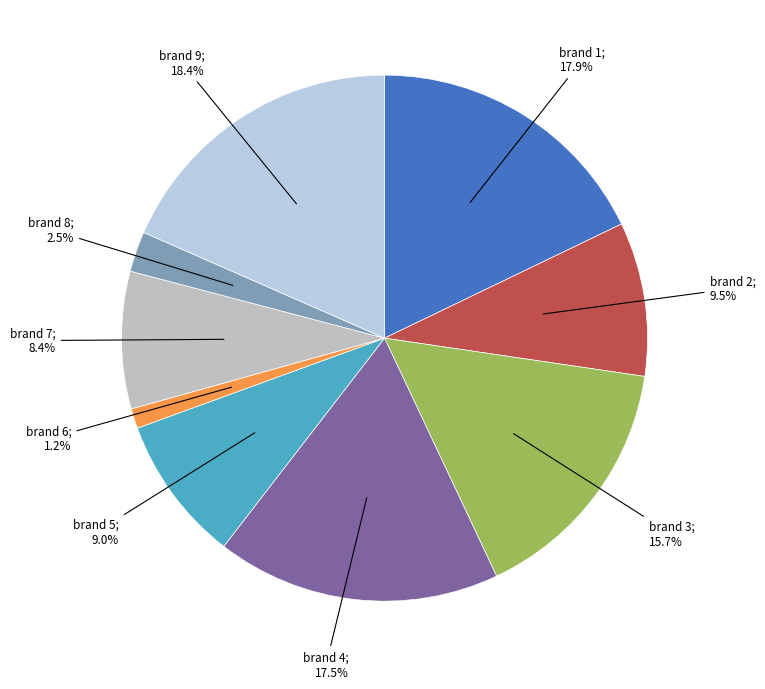

Is there any slice that represents more than half of the pie?

No